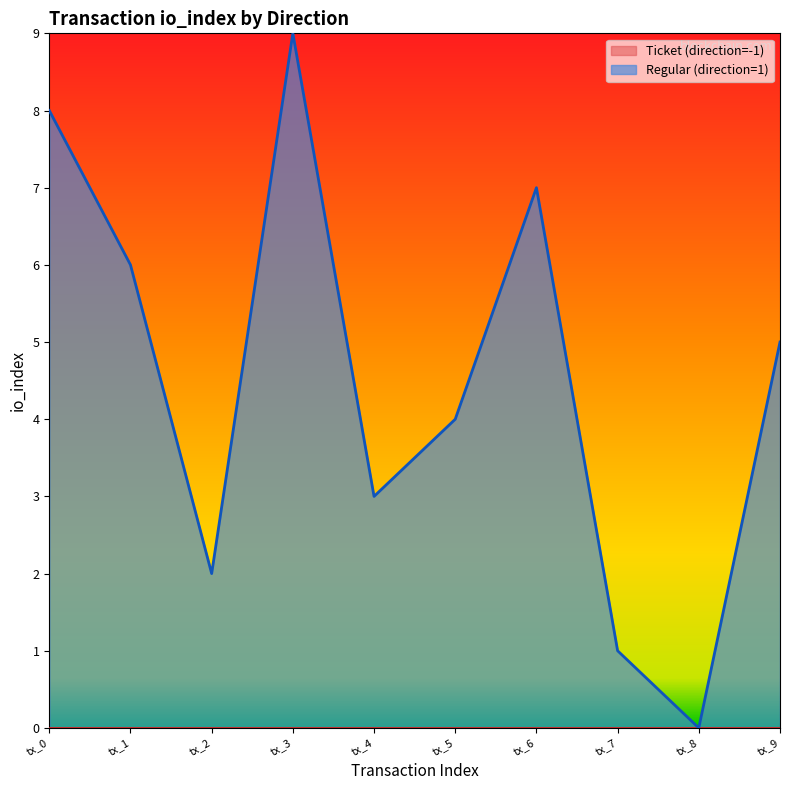

Reading left to right, extract all data points from this chart.

8	6	2	9	3	4	7	1	0	5